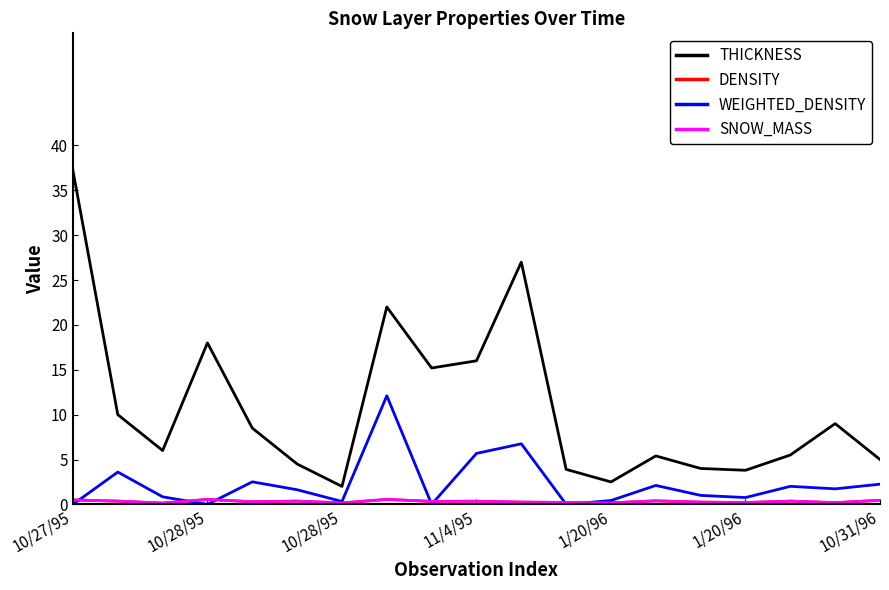

Is this an area chart (filled region under the line)?

No